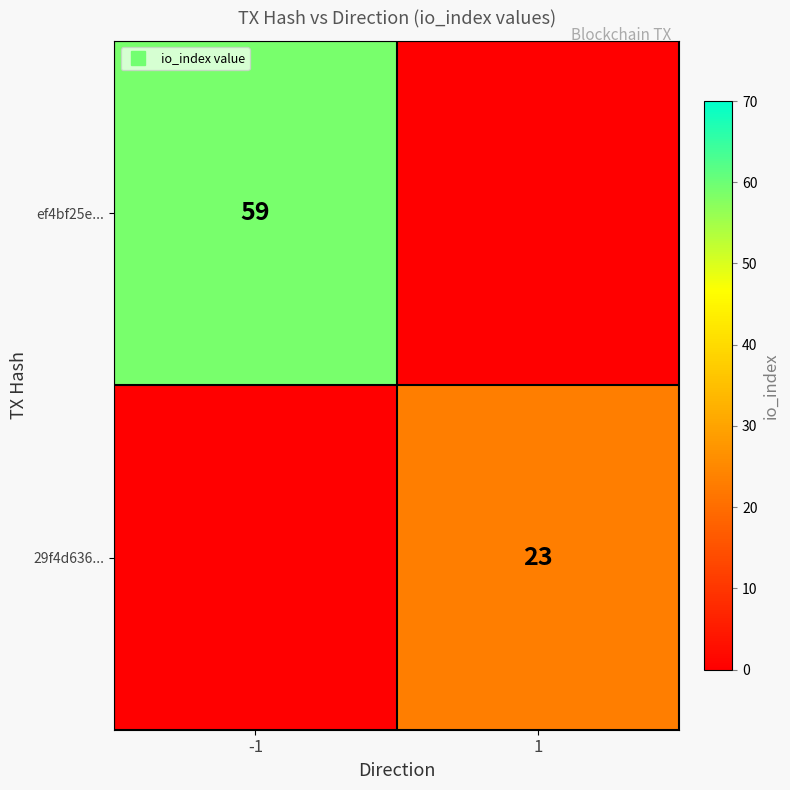

The ef4bf25e... series shows 59 at -1. True or false?

True